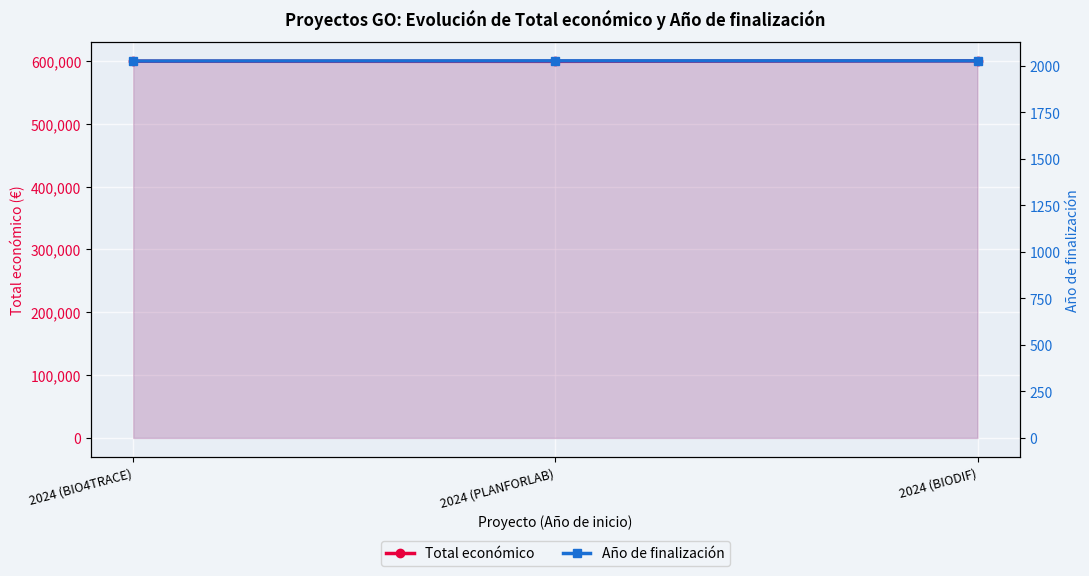

What is the smallest value displayed?

2026